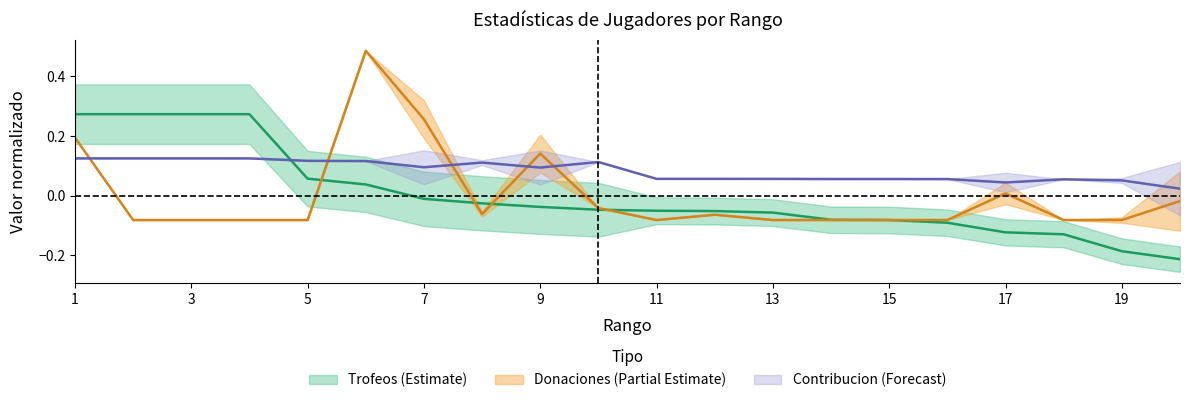

How many values in Trofeos are above zero?

6